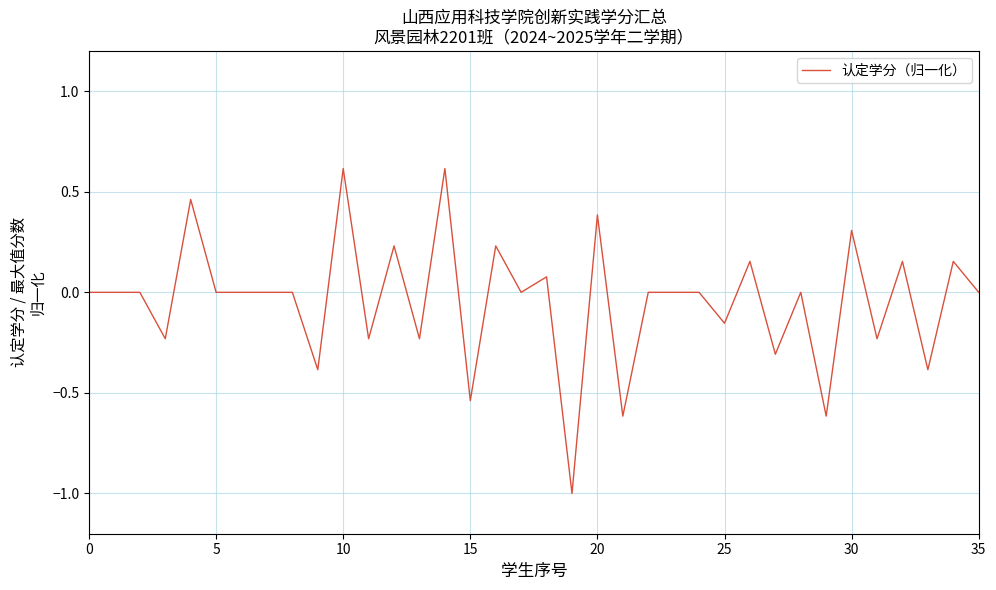

What is the smallest value displayed?

-1.0